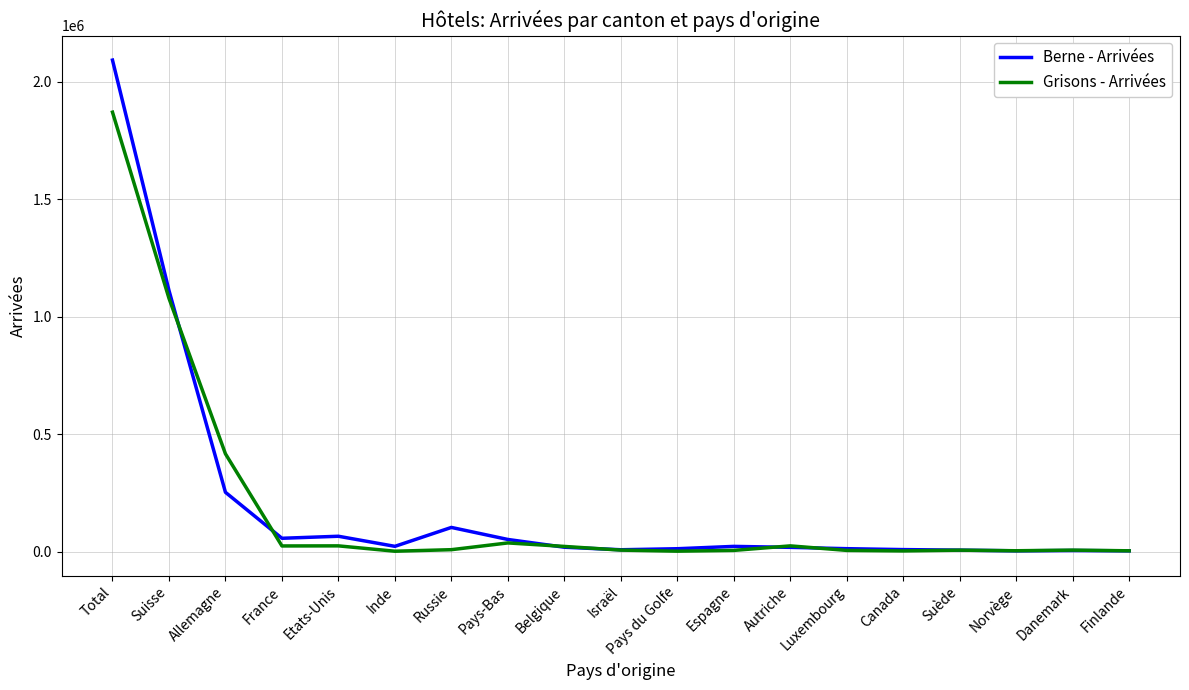

Is it true that Berne - Arrivées equals 12167 at Pays du Golfe?

True